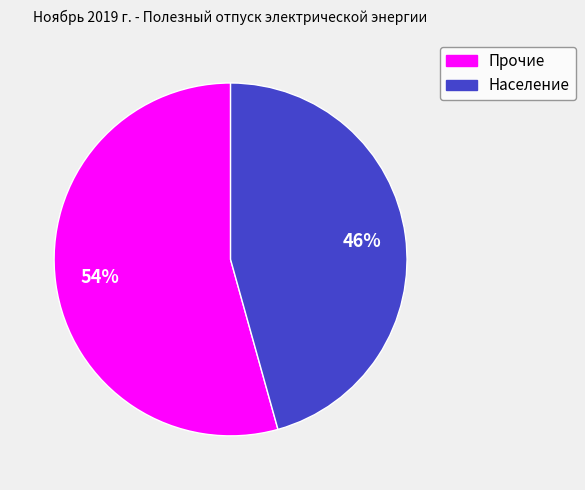

Which slice is the largest?

Прочие